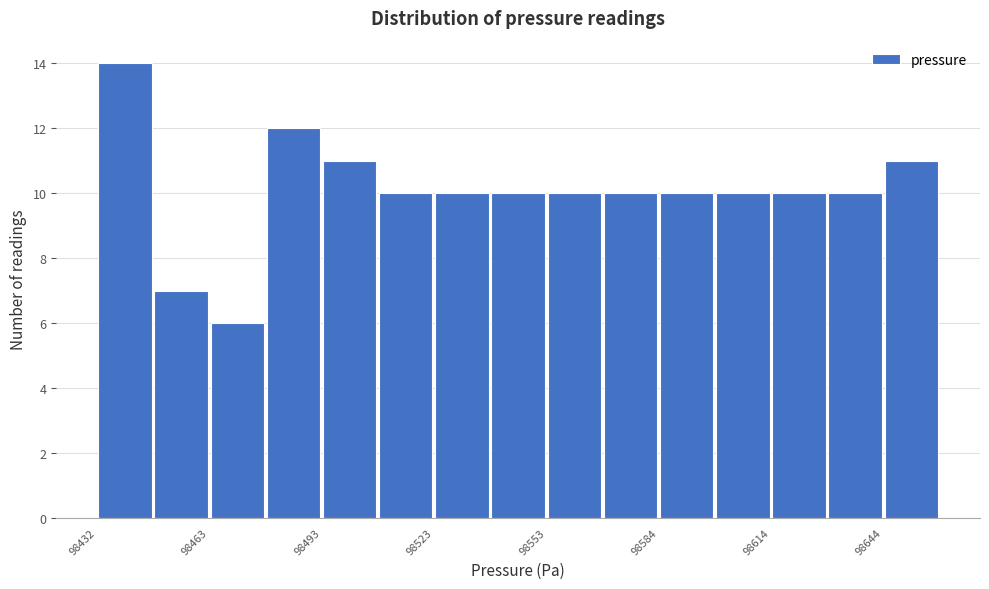

Around what value on the x-axis is the tallest bar? Give the approximate position of its centre, as read against the axis.

98440